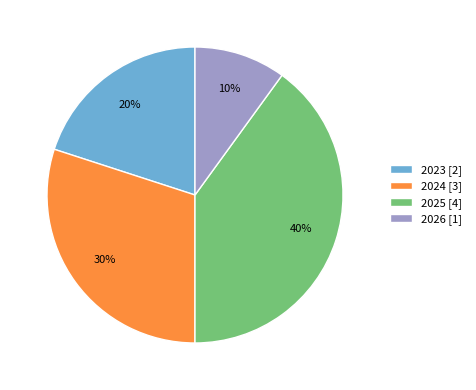

How many slices are in this pie chart?

4